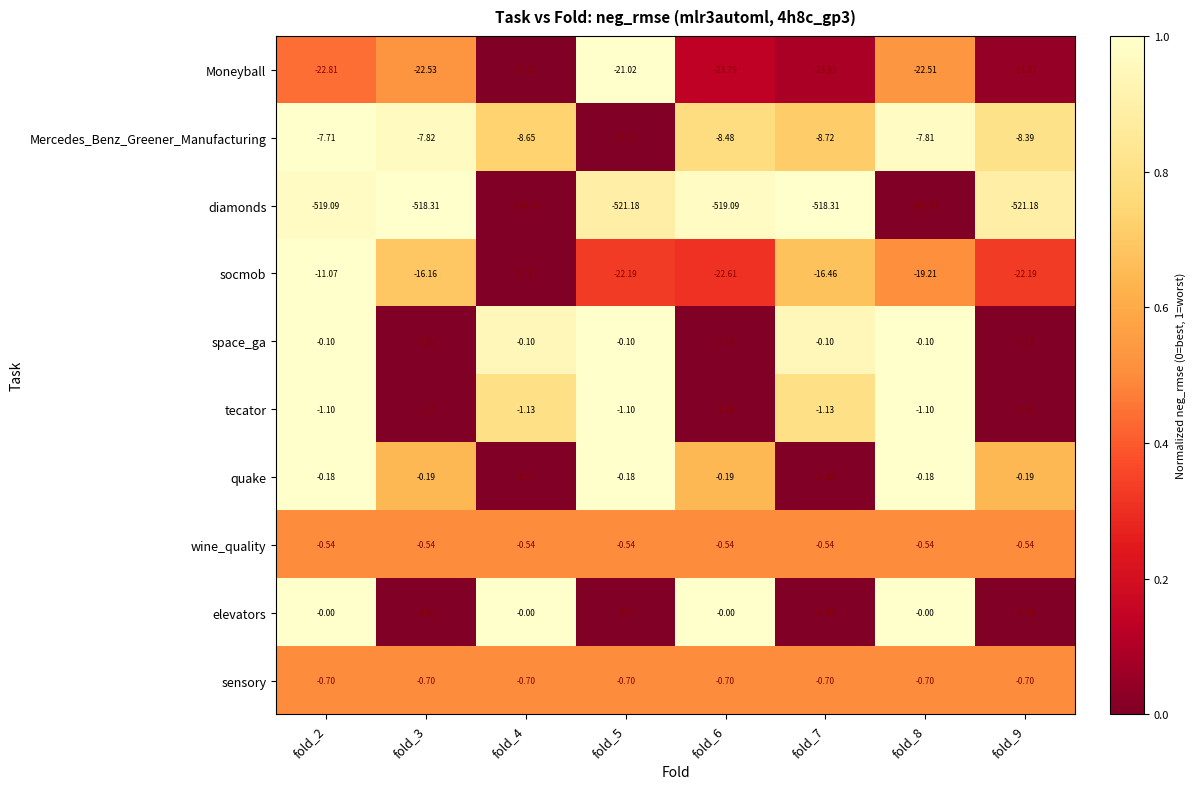

Between fold_2 and fold_4, which series saw the biggest shift?

diamonds